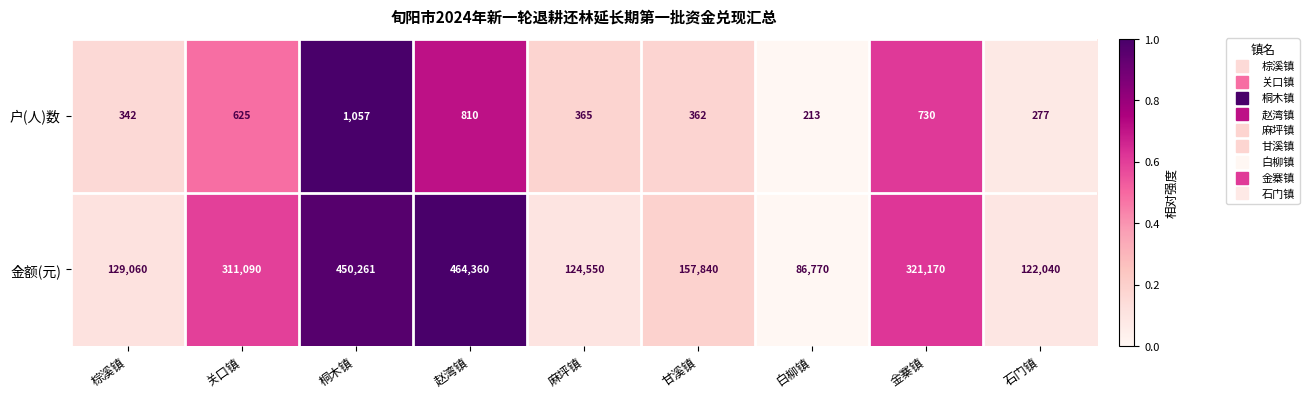

Reading right to left, extract all data points from this chart.

户(人)数: 石门镇=277	金寨镇=730	白柳镇=213	甘溪镇=362	麻坪镇=365	赵湾镇=810	桐木镇=1057	关口镇=625	棕溪镇=342
金额(元): 石门镇=122040	金寨镇=321170	白柳镇=86770	甘溪镇=157840	麻坪镇=124550	赵湾镇=464360	桐木镇=450261	关口镇=311090	棕溪镇=129060